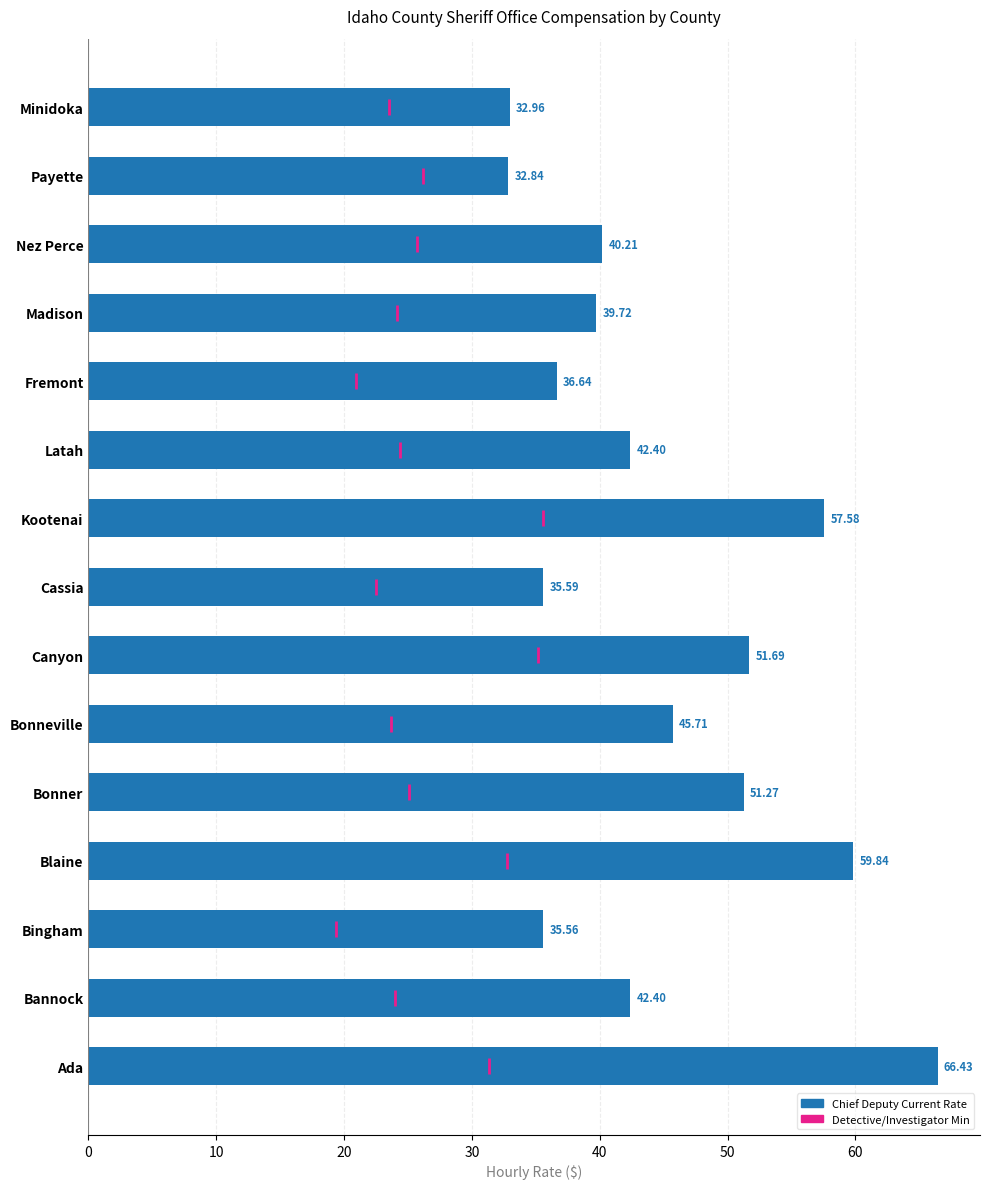

What is the average value?

44.7